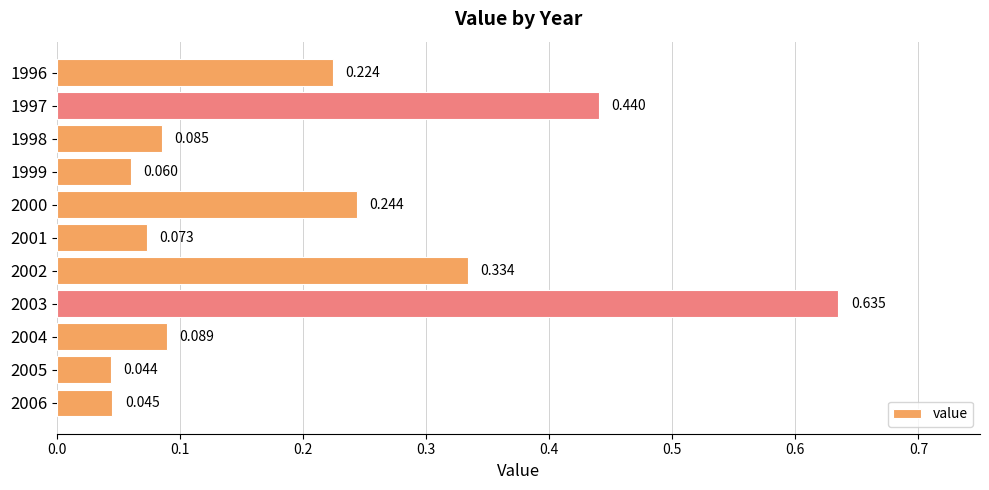

Are the bars horizontal?

Yes